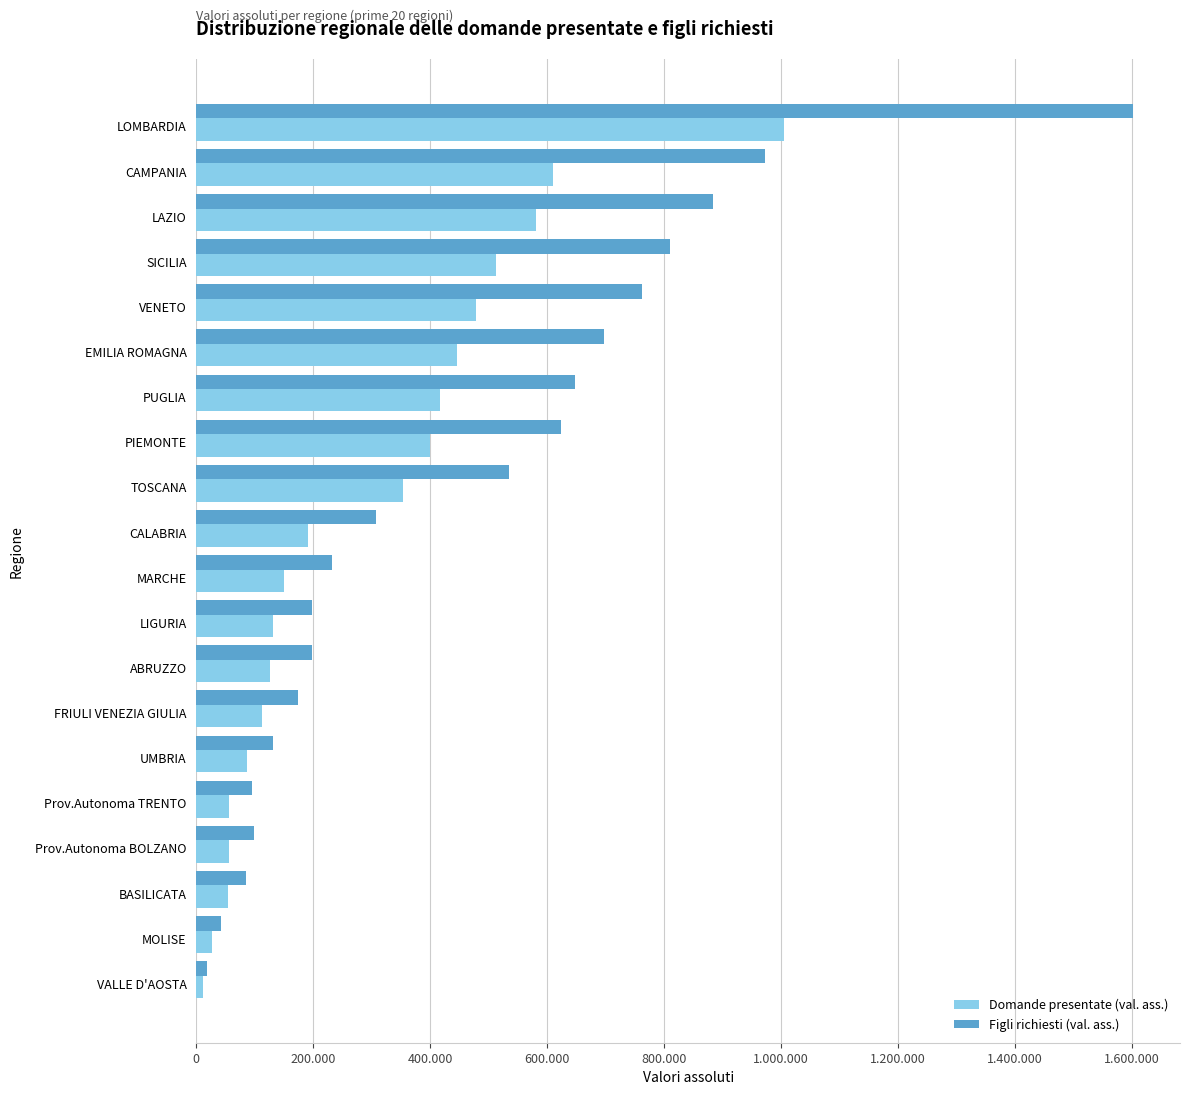

What are all the series names shown in the legend?

Domande presentate (val. ass.), Figli richiesti (val. ass.)